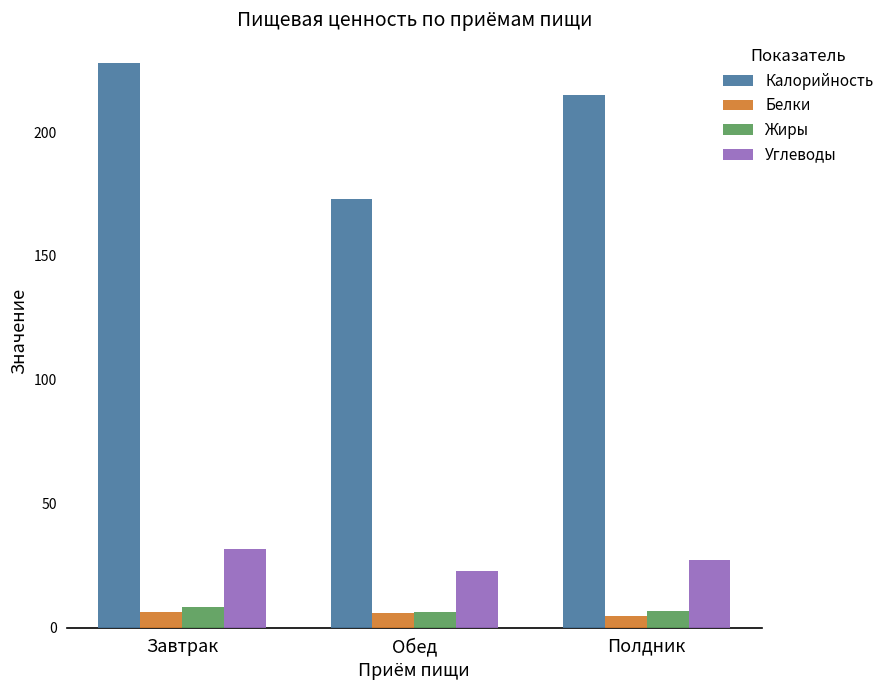

At how many categories does at least one series exceed 125?

3